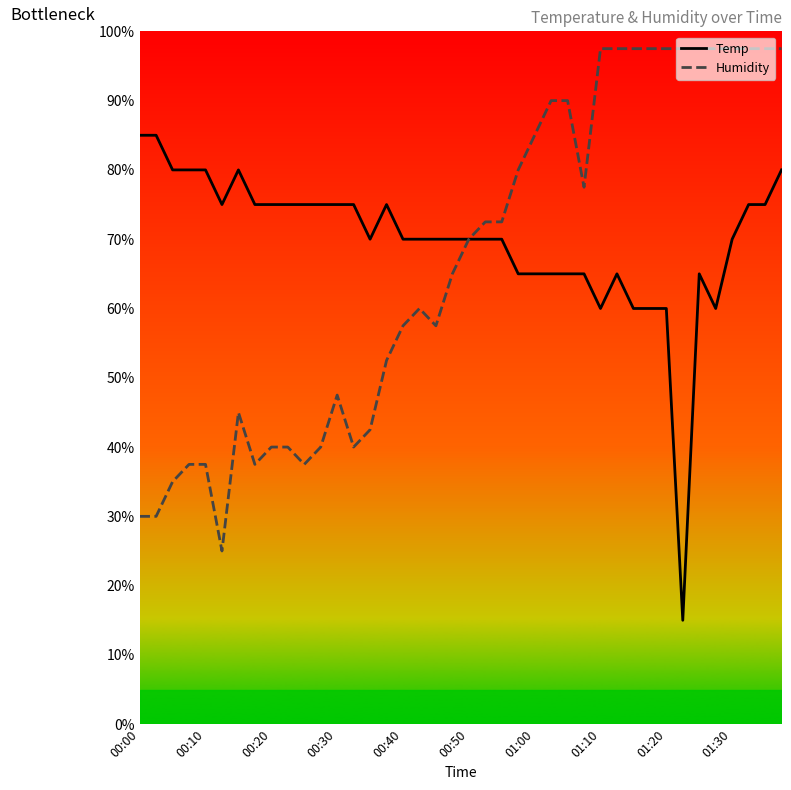

Which series has the largest total across all categories?

Temp